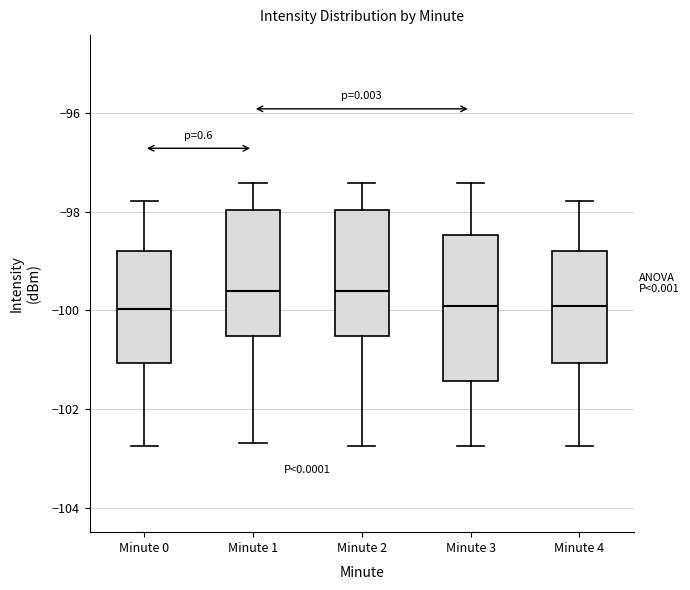

Reading left to right, transcribe this box plot: for each box, give where its median line is, the range the box spans, and where its two whiskers end, as read against the y-axis. The values are not printed on the chart, so give them approximately, as read against the axis.

Minute 0: median -100.0, box -101.0 to -98.8, whiskers -102.8 to -97.8
Minute 1: median -99.6, box -100.6 to -98.0, whiskers -102.6 to -97.4
Minute 2: median -99.6, box -100.6 to -98.0, whiskers -102.8 to -97.4
Minute 3: median -100.0, box -101.4 to -98.4, whiskers -102.8 to -97.4
Minute 4: median -100.0, box -101.0 to -98.8, whiskers -102.8 to -97.8